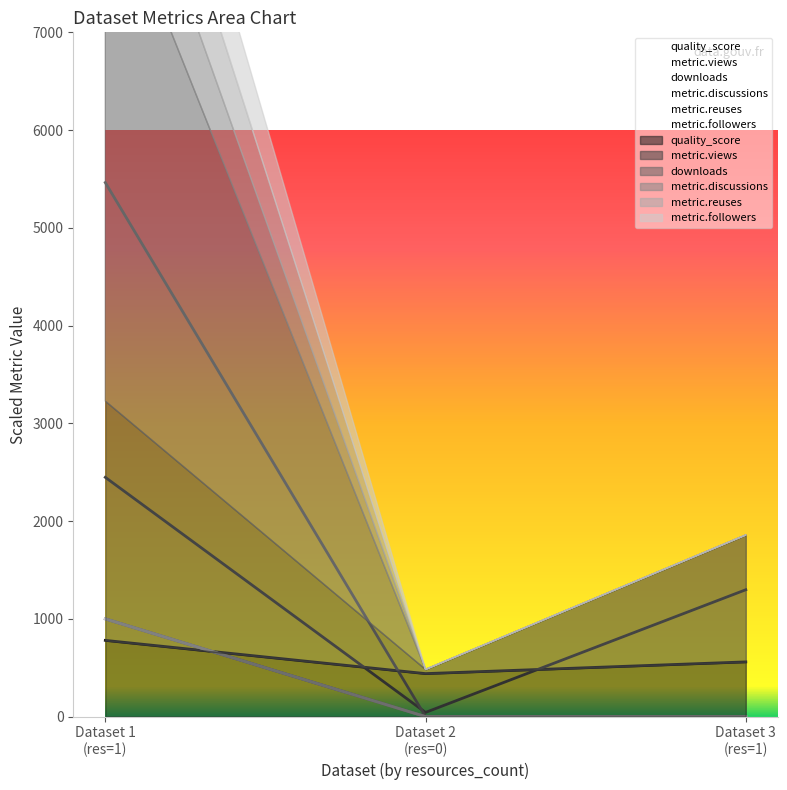

How many distinct data groups are displayed?

6